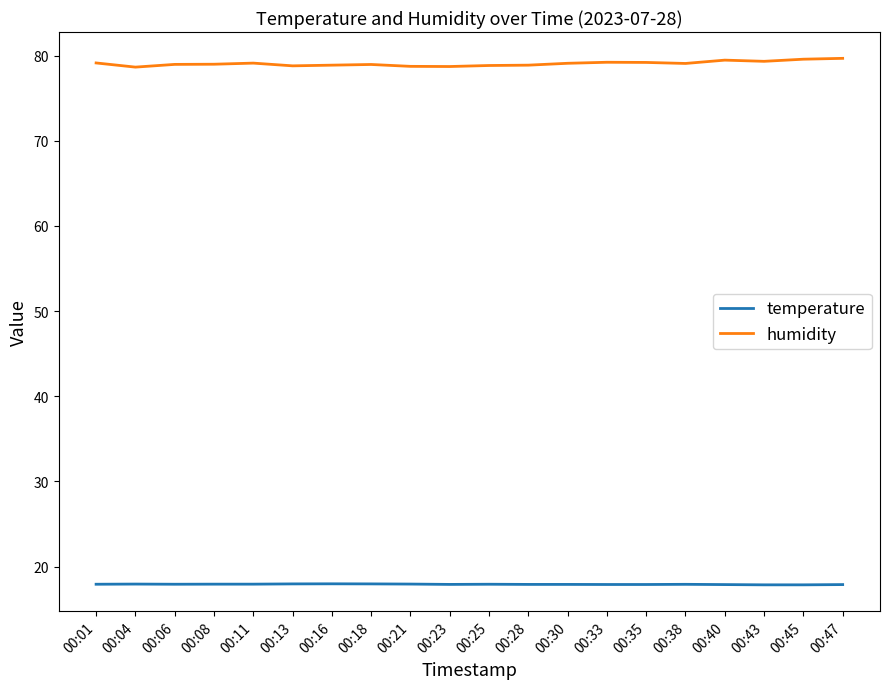

List the series in order of their overall mean, highest first.

humidity, temperature